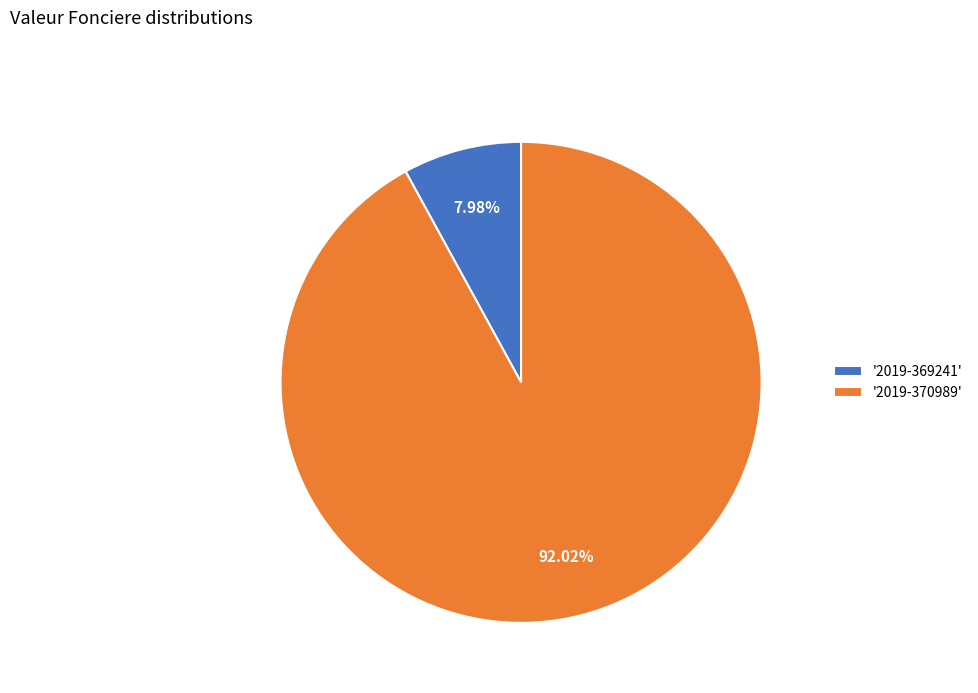

What is the majority slice?

'2019-370989'